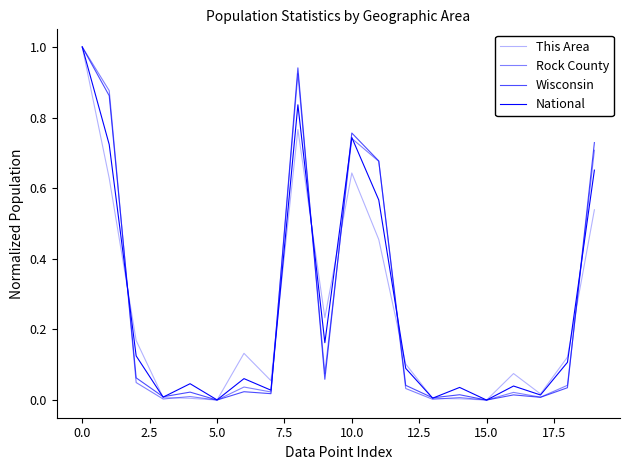

Does the chart display data point markers on the line(s)?

No